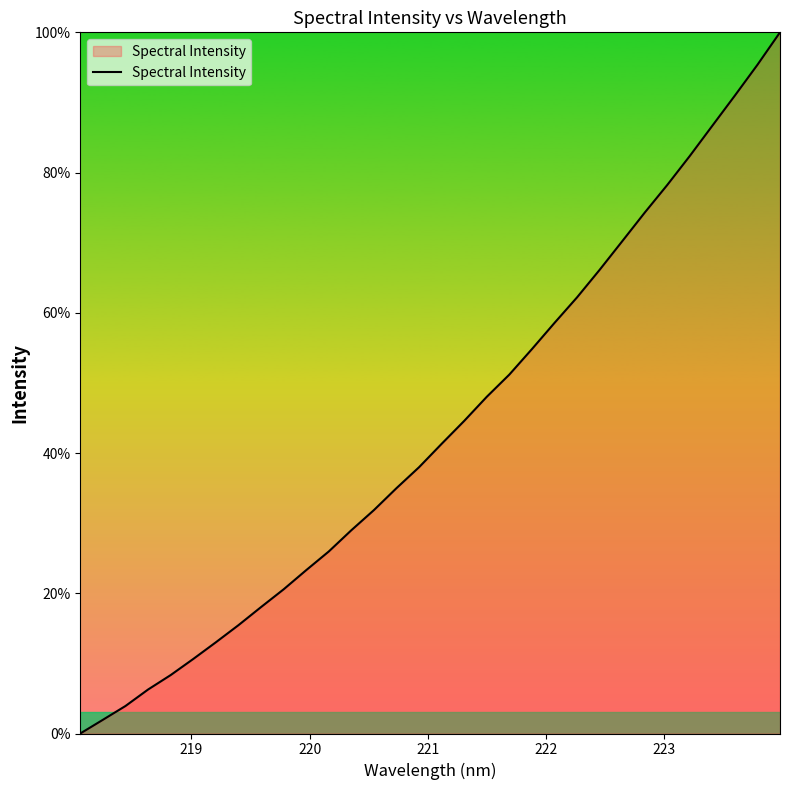

What is the greatest value displayed?

100.0